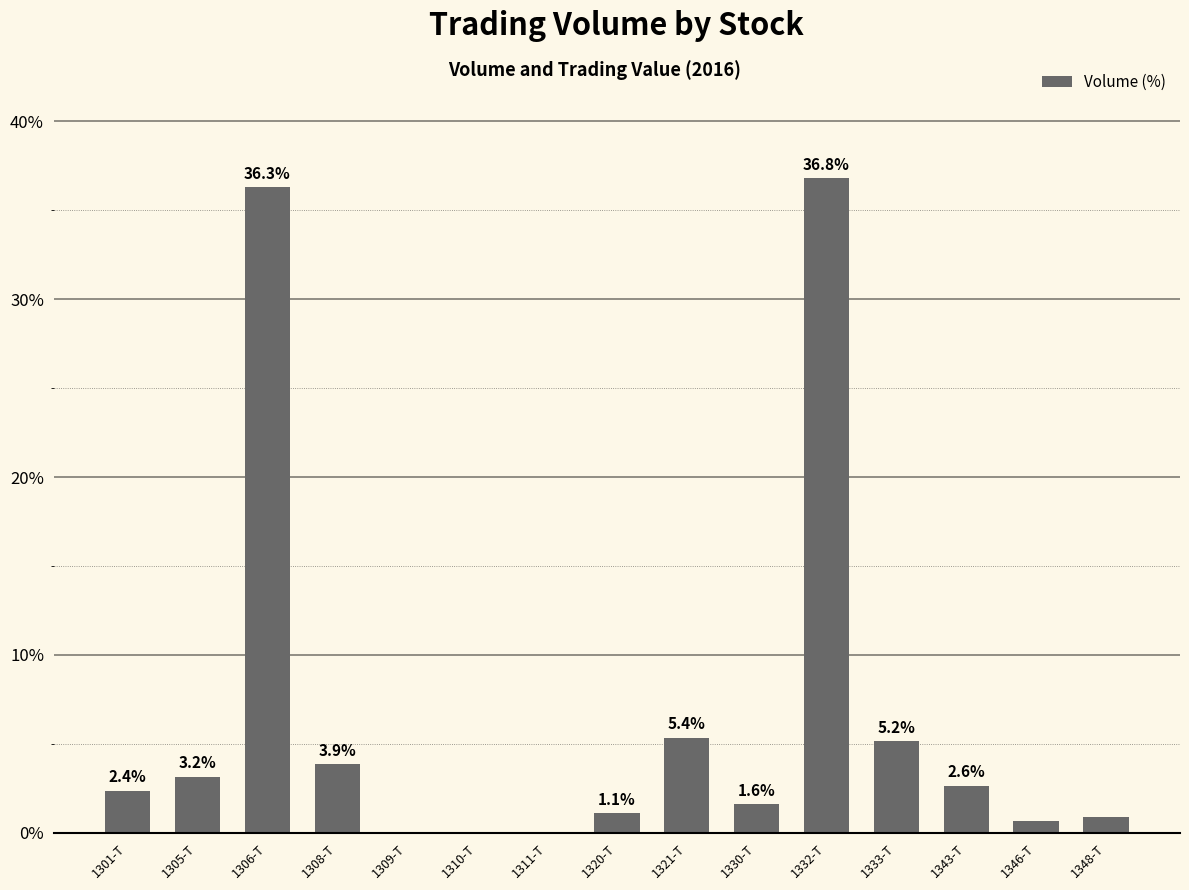

Is it true that the value at 1301-T is 2.4?

True